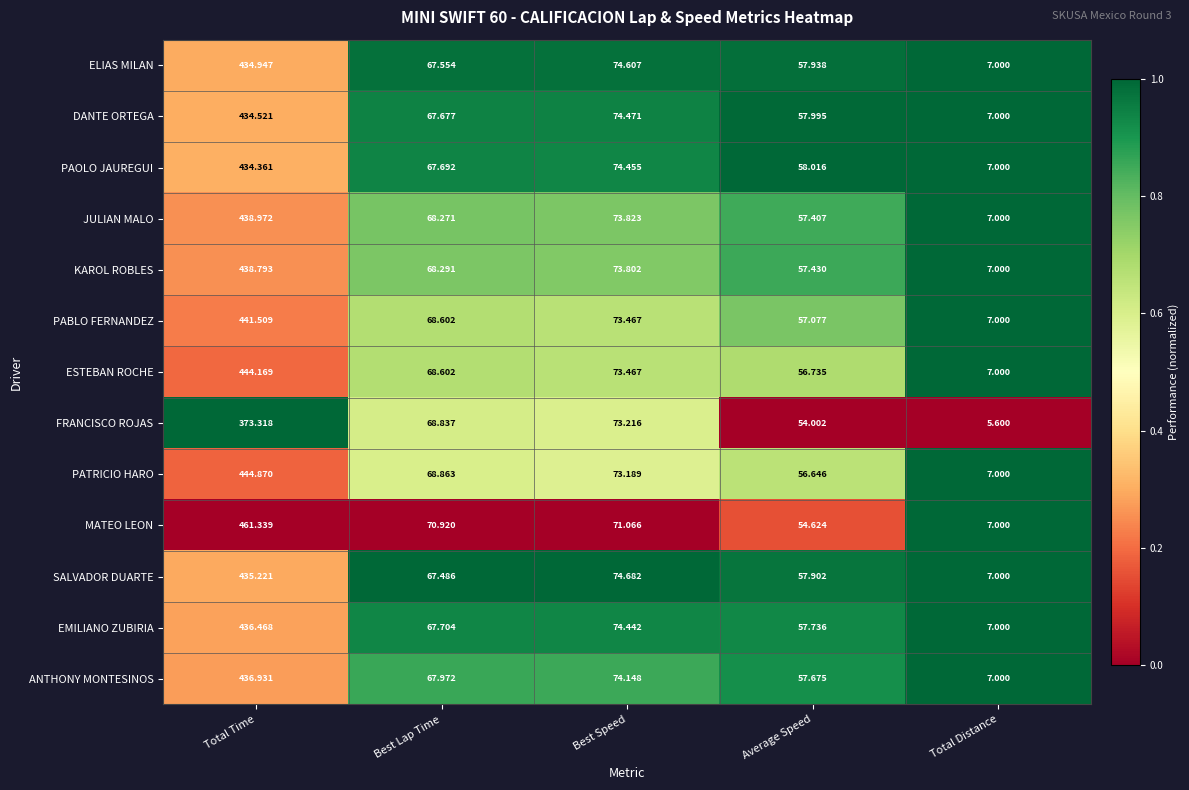

Which category has the highest value across all series?

Total Time